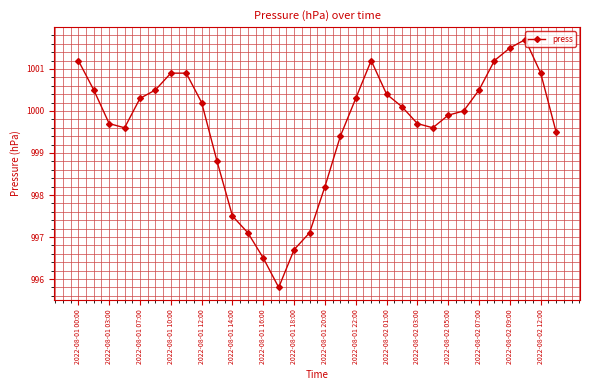

What is the value of the 4th point from the left?

999.6